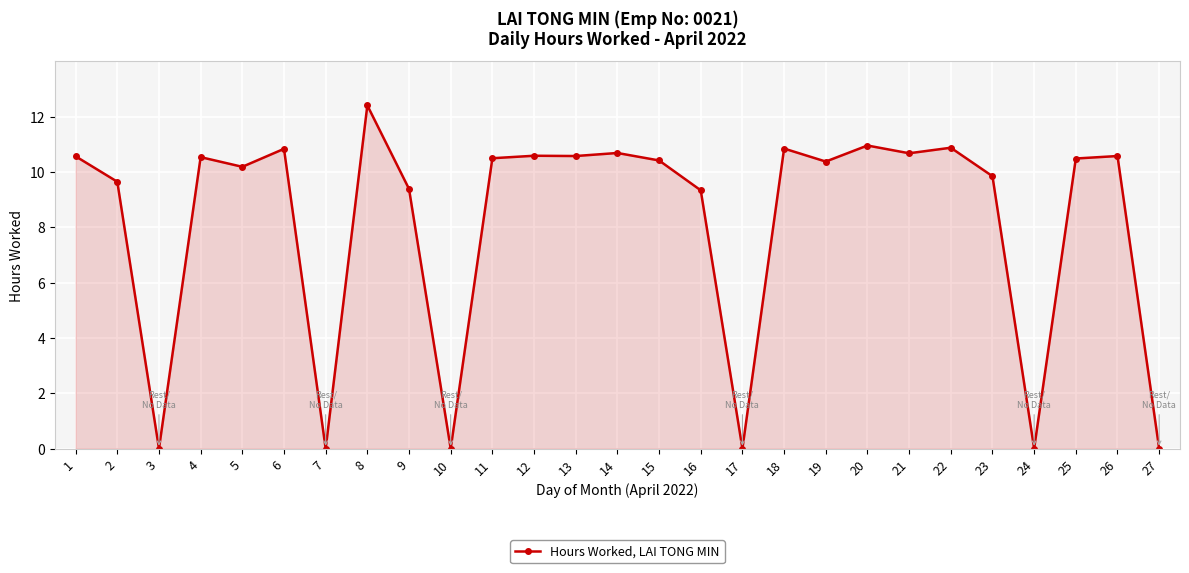

True or false: the data shows 10.5 at 25.

True